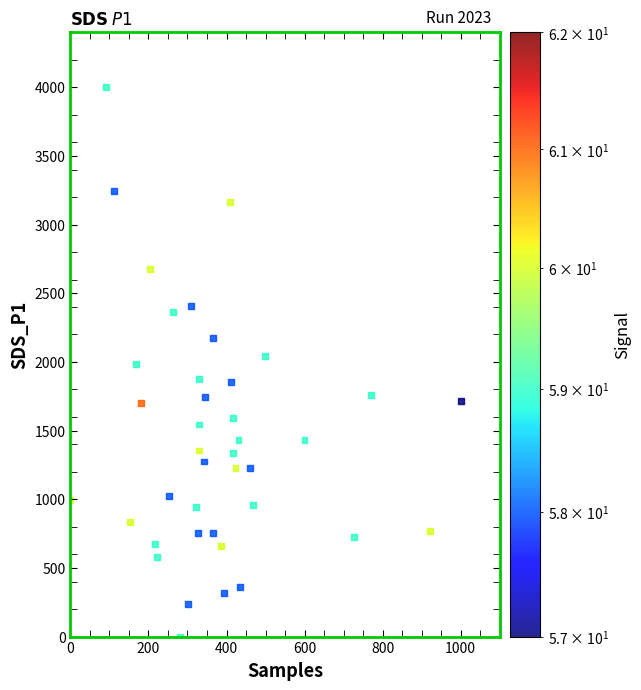

What is the range of Y values (max minus min)?

4000.0